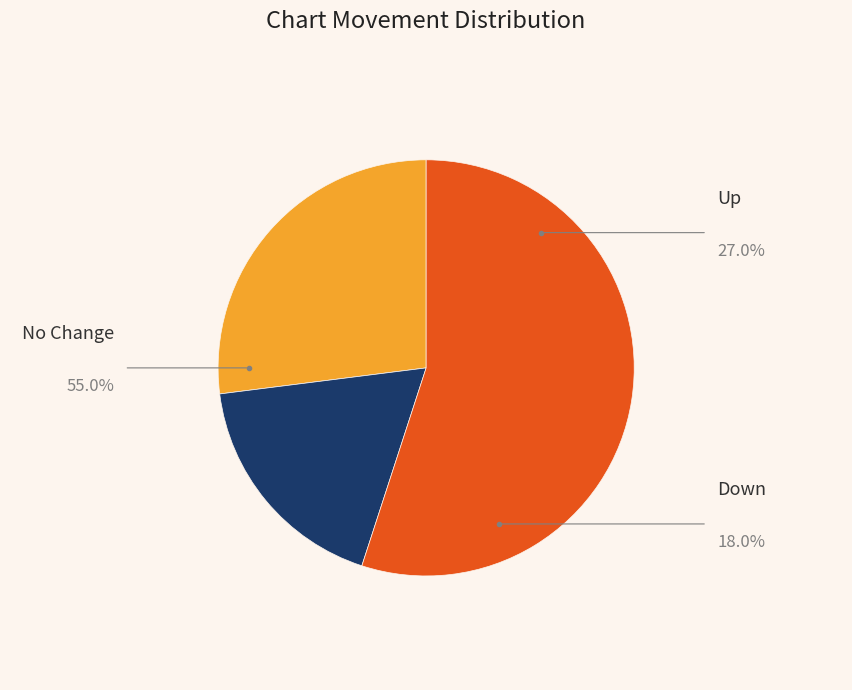

Is there any slice that represents more than half of the pie?

Yes